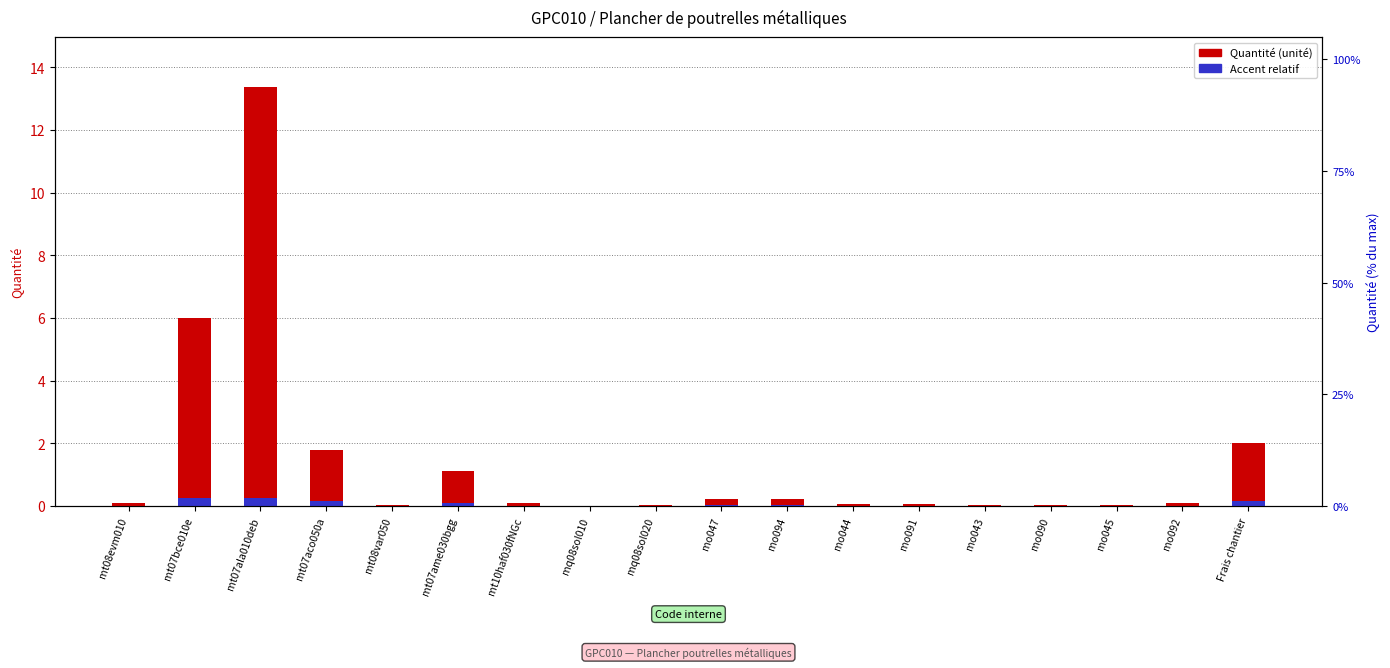

What is the maximum value shown in the chart?

13.4